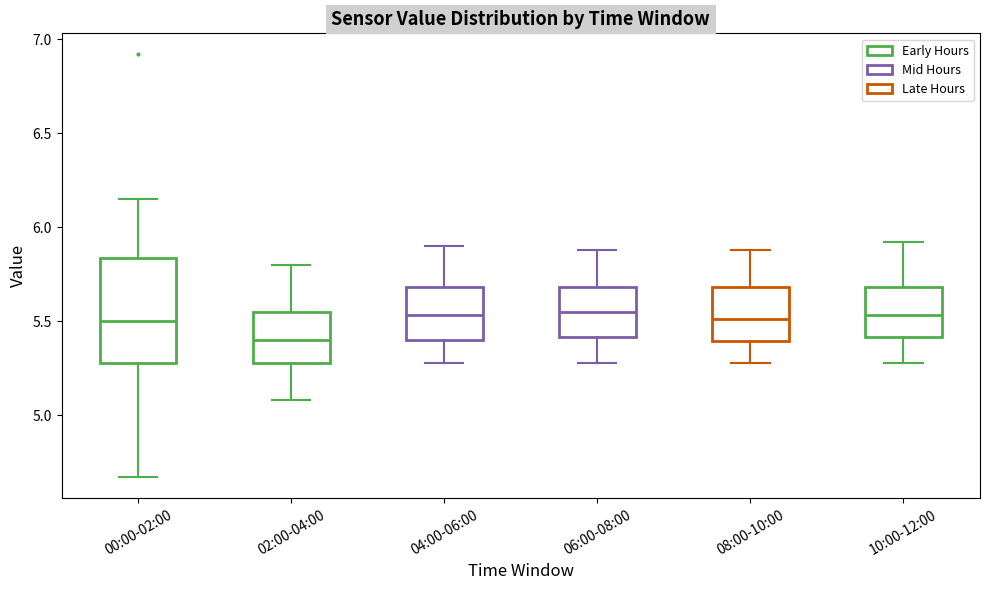

Which box has the lowest median line?

02:00-04:00